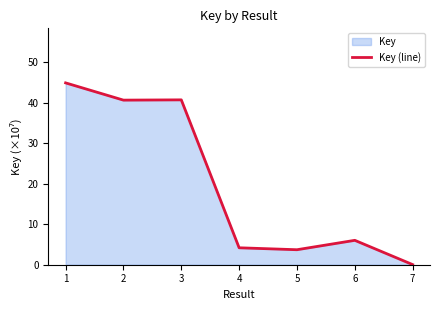

How many data points does each series have?

7